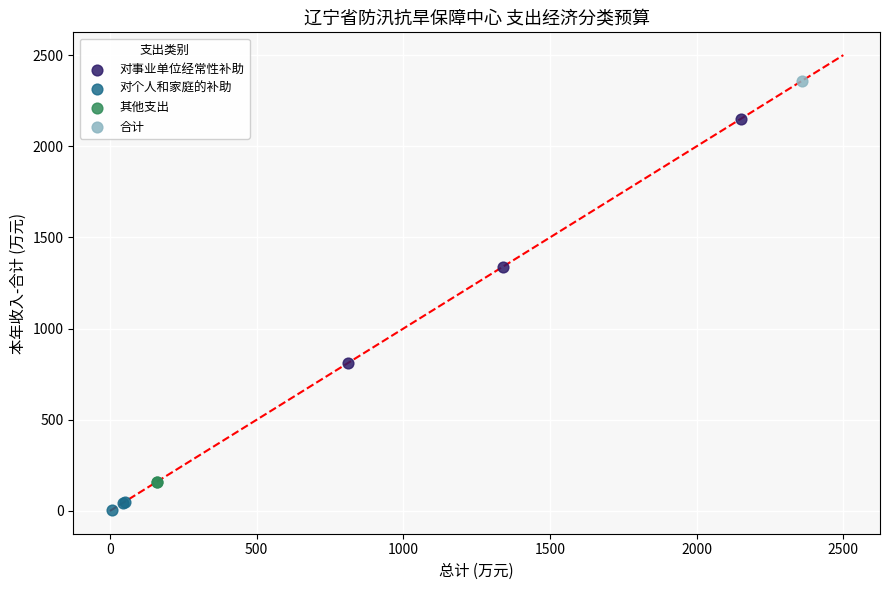

Which series contains the highest Y value?

合计